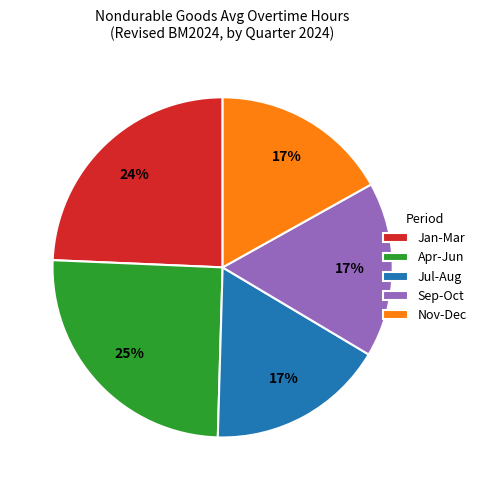

To the nearest percent, what percentage of the pie is Apr-Jun?

25%